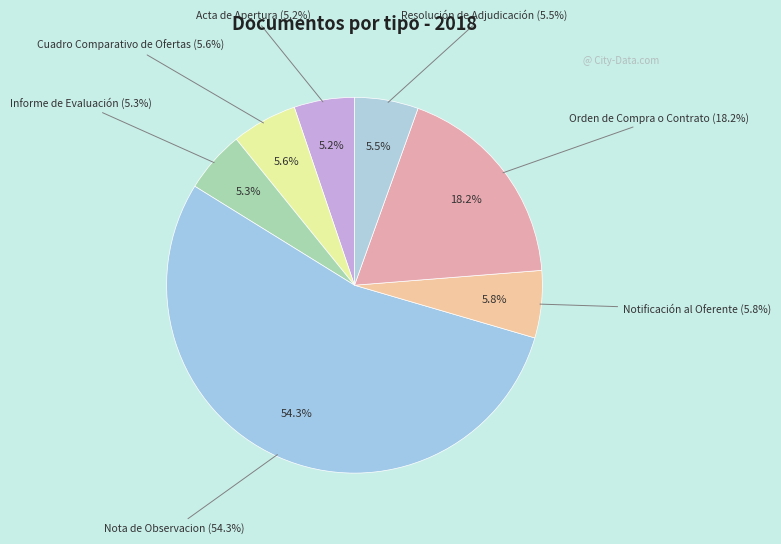

To the nearest percent, what is the difference between the largest and smallest slice percentages?

49%